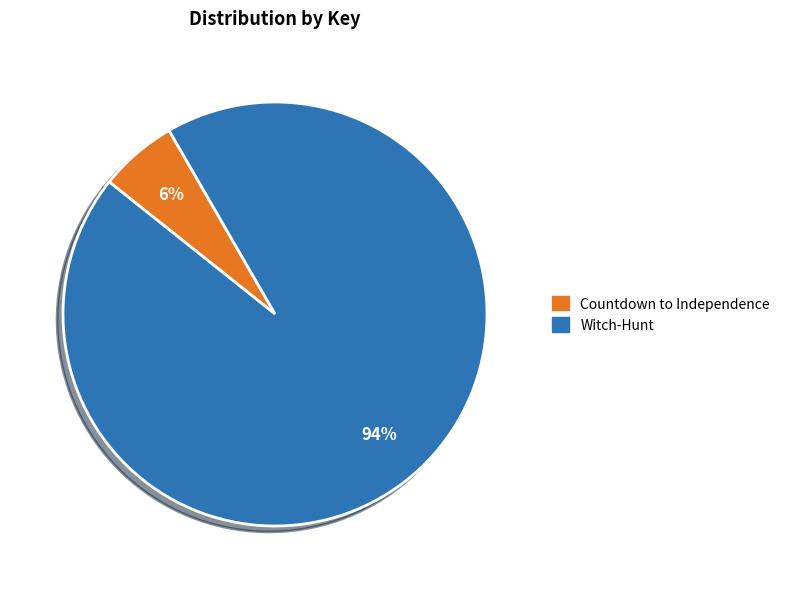

Is Countdown to Independence the majority of the pie?

No